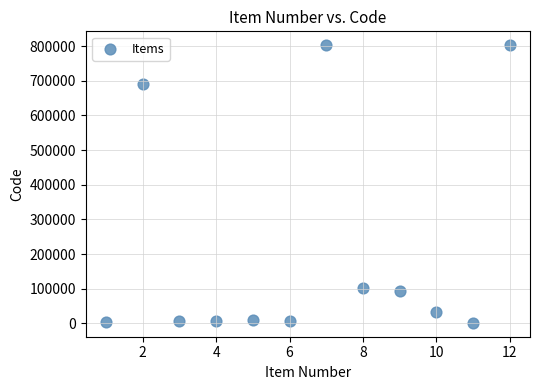

What Y value in the scatter plot is closest to 402016?

690017